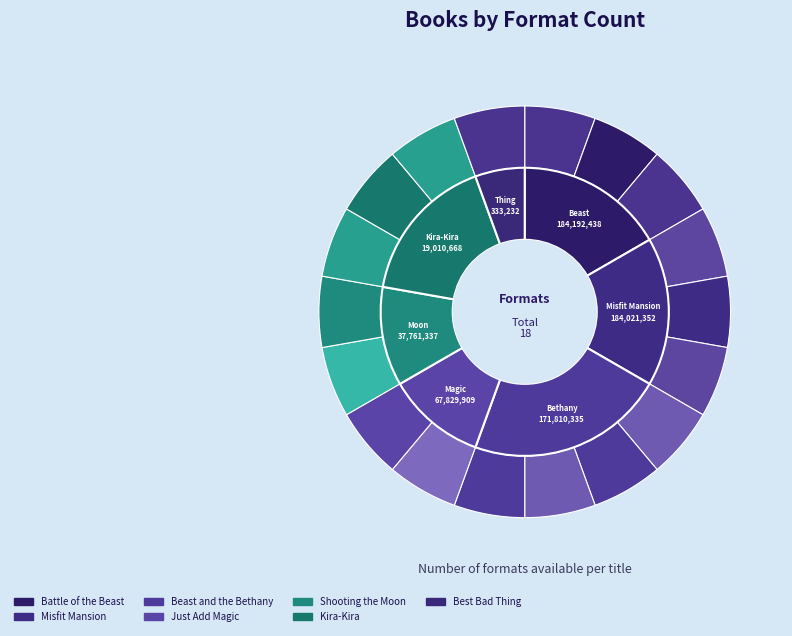

To the nearest percent, what portion does Kira-Kira represent?

3%